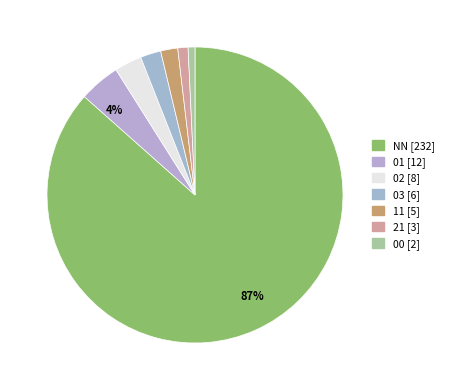

How many segments does this pie chart have?

7